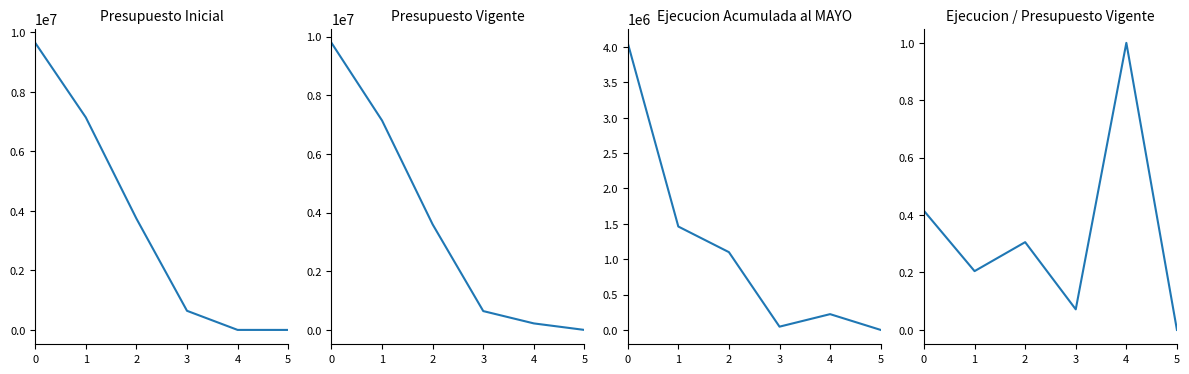

What is the value of the Presupuesto Vigente point at the 4th from the left?

643008.0